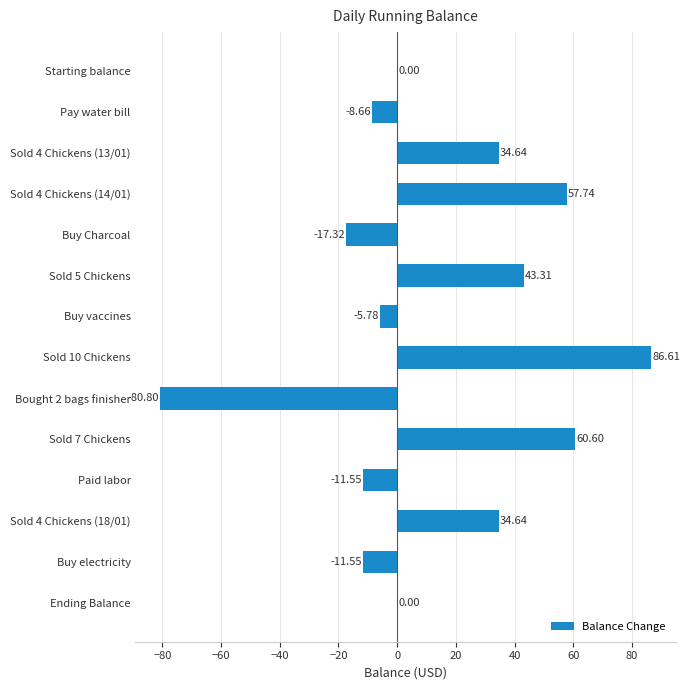

Between Buy electricity and Sold 4 Chickens (13/01), which is larger?

Sold 4 Chickens (13/01)